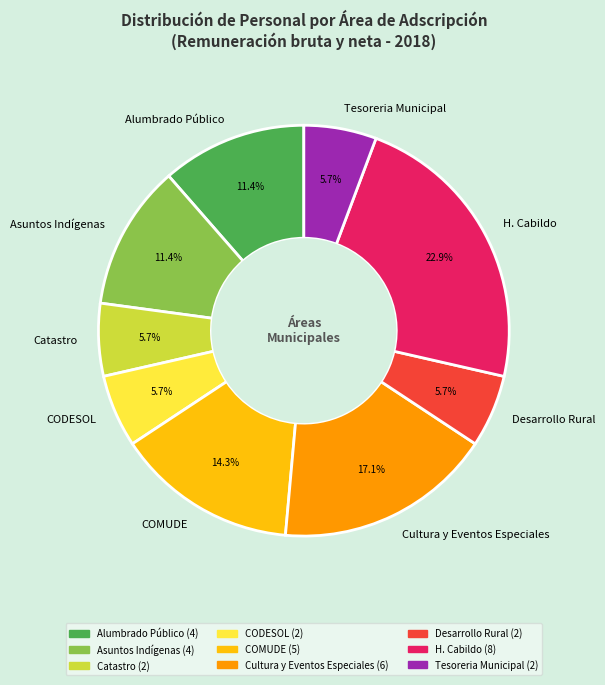

Which category has the biggest portion of the pie?

H. Cabildo